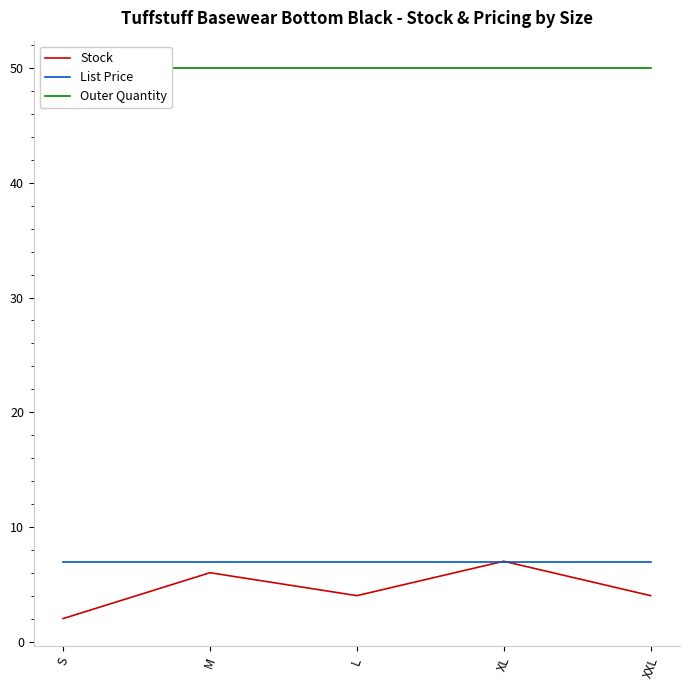

Reading right to left, what are all the values shown in this chart?

Stock: 4.0	7.0	4.0	6.0	2.0
List Price: 7.0	7.0	7.0	7.0	7.0
Outer Quantity: 50.0	50.0	50.0	50.0	50.0